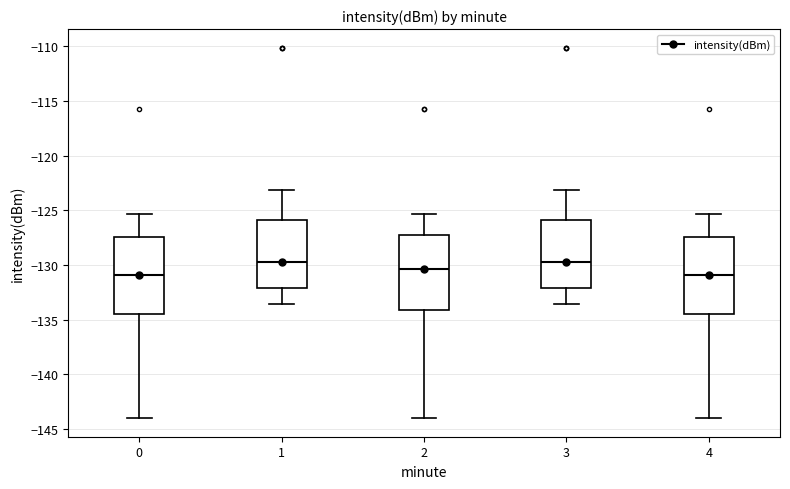

Reading left to right, transcribe this box plot: for each box, give where its median line is, the range the box spans, and where its two whiskers end, as read against the y-axis. The values are not printed on the chart, so give them approximately, as read against the axis.

0: median -131.0, box -134.5 to -127.5, whiskers -144.0 to -125.5
1: median -129.5, box -132.0 to -126.0, whiskers -133.5 to -123.0
2: median -130.5, box -134.0 to -127.0, whiskers -144.0 to -125.5
3: median -129.5, box -132.0 to -126.0, whiskers -133.5 to -123.0
4: median -131.0, box -134.5 to -127.5, whiskers -144.0 to -125.5